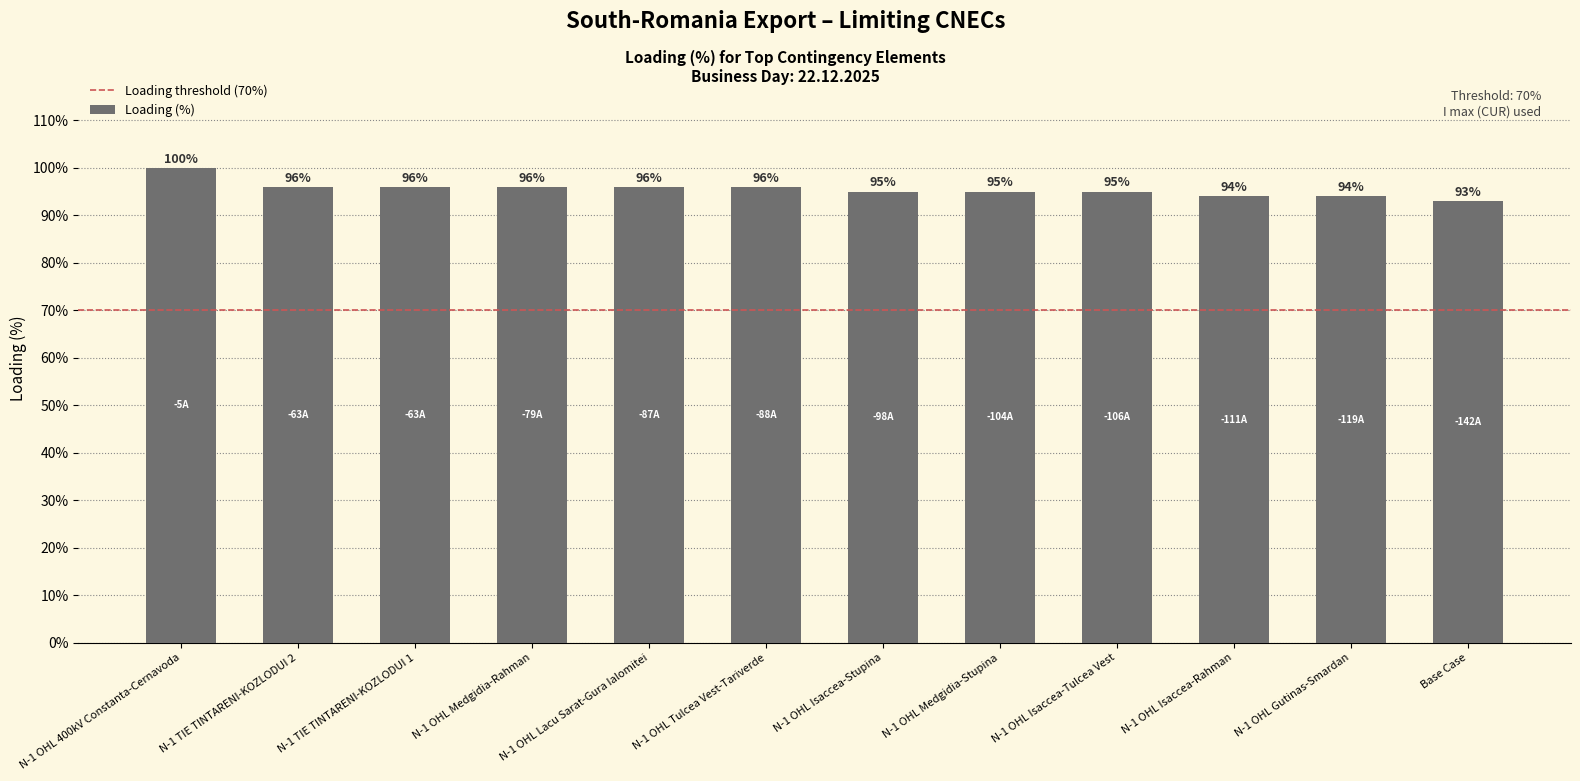

How many categories are shown in the chart?

12